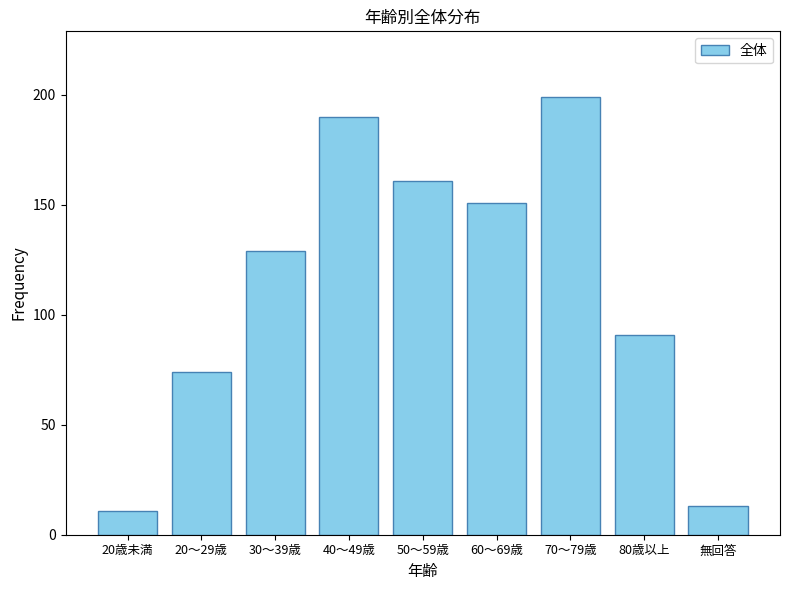

Reading right to left, list all the values displayed in this chart.

無回答=13	80歳以上=91	70～79歳=199	60～69歳=151	50～59歳=161	40～49歳=190	30～39歳=129	20～29歳=74	20歳未満=11